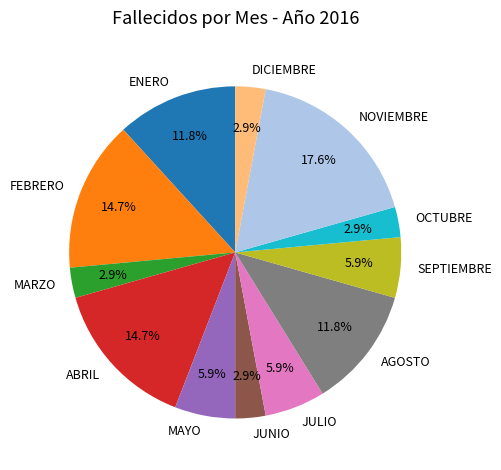

What is the largest slice in the pie chart?

NOVIEMBRE